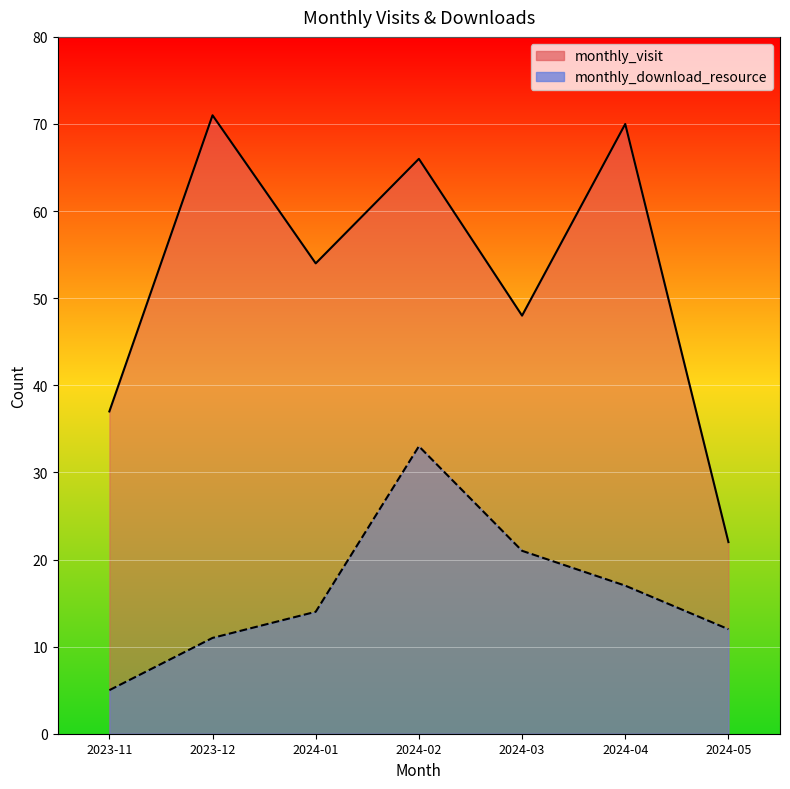

At which label is monthly_download_resource closest to 19?

2024-03